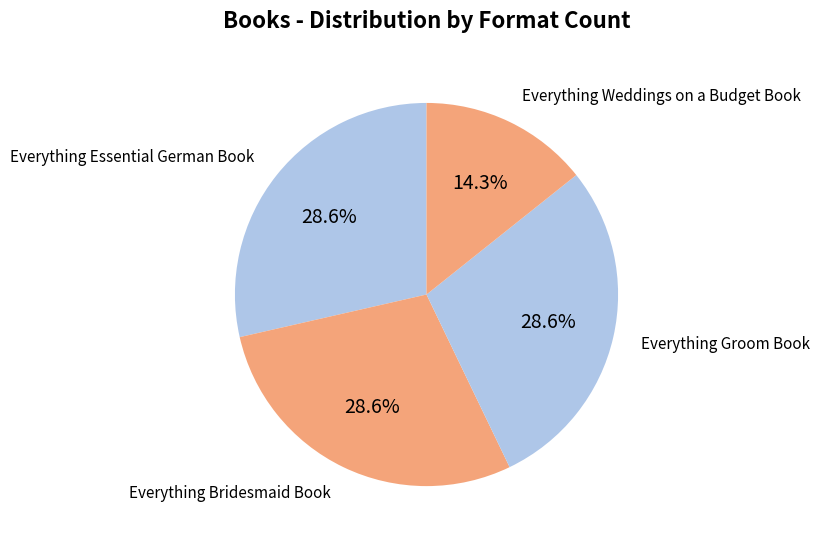

How many slices are in this pie chart?

4